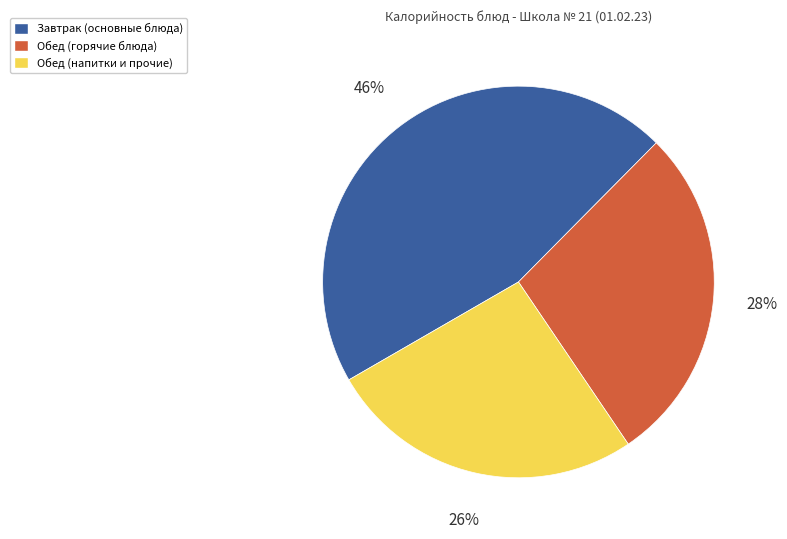

What is the largest slice in the pie chart?

Завтрак (основные блюда)